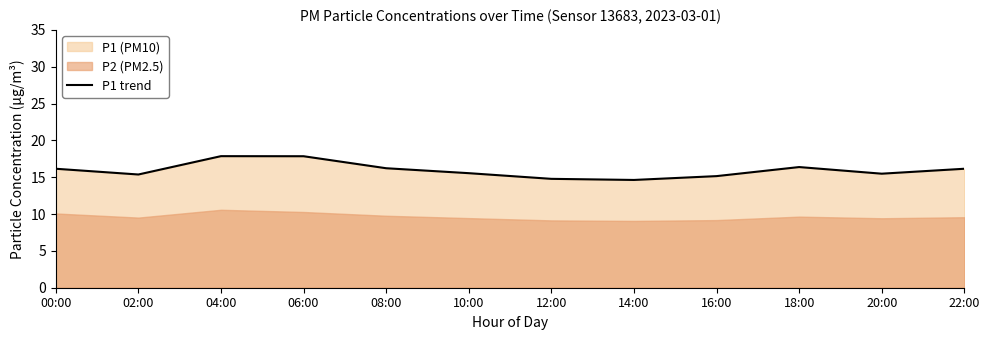

Reading left to right, what are all the values shown in this chart?

16.1	15.4	17.9	17.9	16.2	15.6	14.8	14.6	15.2	16.4	15.5	16.1